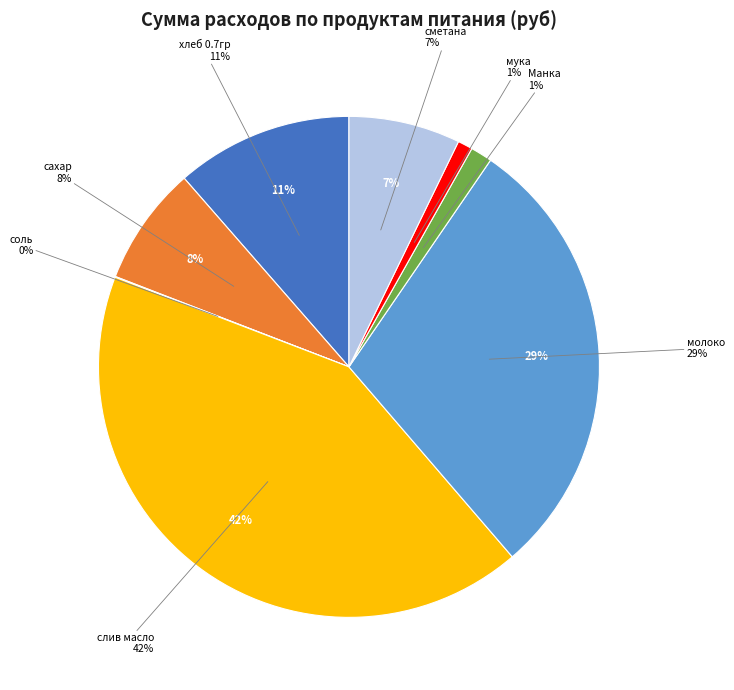

Rank the categories by value from lowest to highest.

соль, мука, Манка, сметана, сахар, хлеб 0.7гр, молоко, слив масло